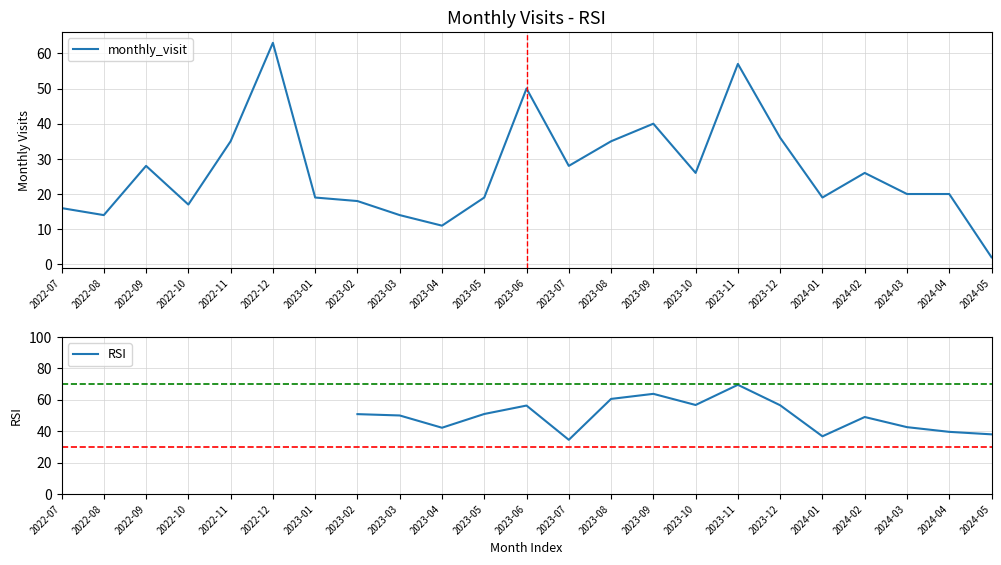

Which series has the largest total across all categories?

monthly_visit